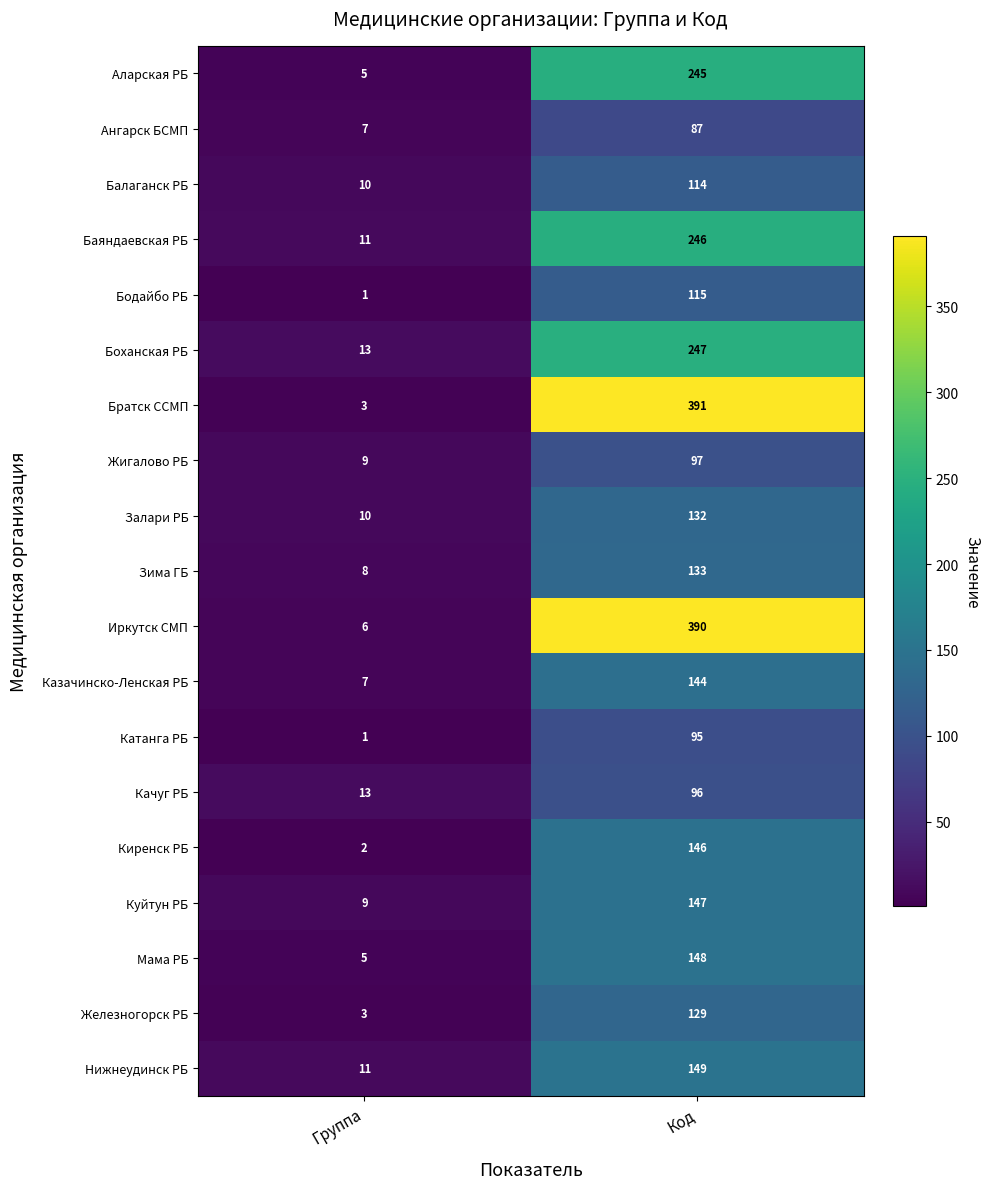

Rank the series by their maximum value, from highest to lowest.

Братск ССМП, Иркутск СМП, Боханская РБ, Баяндаевская РБ, Аларская РБ, Нижнеудинск РБ, Мама РБ, Куйтун РБ, Киренск РБ, Казачинско-Ленская РБ, Зима ГБ, Залари РБ, Железногорск РБ, Бодайбо РБ, Балаганск РБ, Жигалово РБ, Качуг РБ, Катанга РБ, Ангарск БСМП